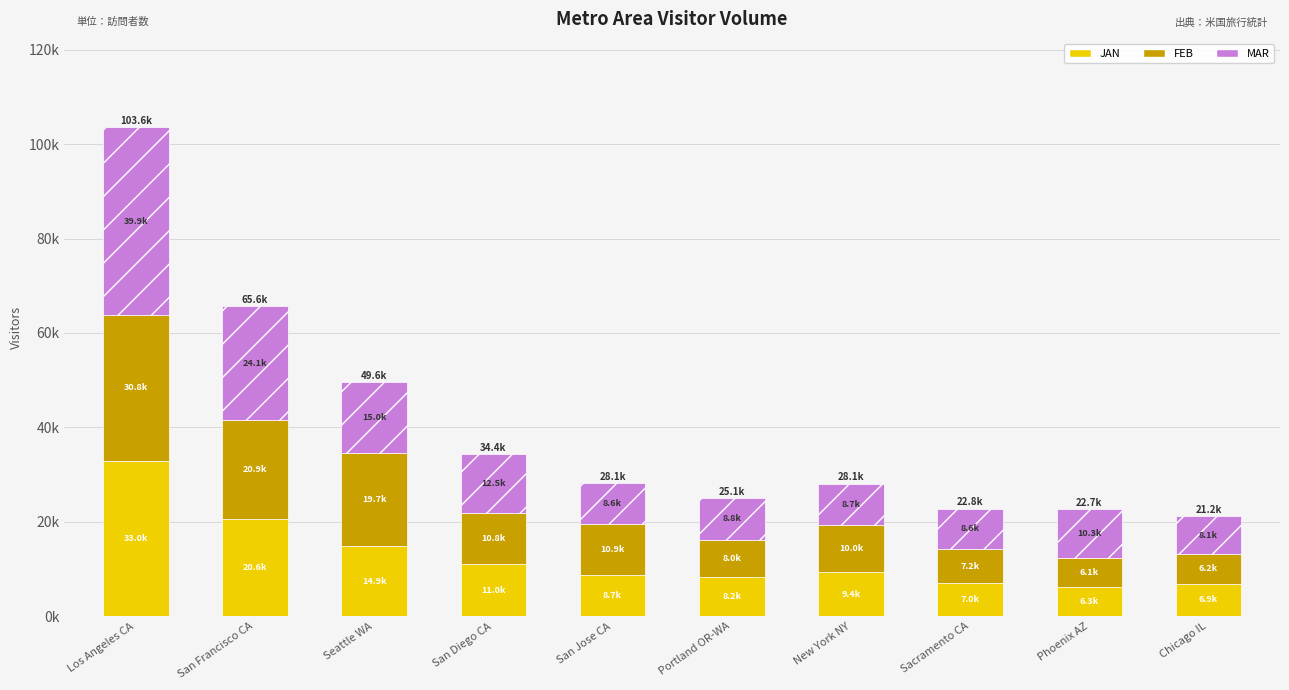

What are all the series names shown in the legend?

JAN, FEB, MAR